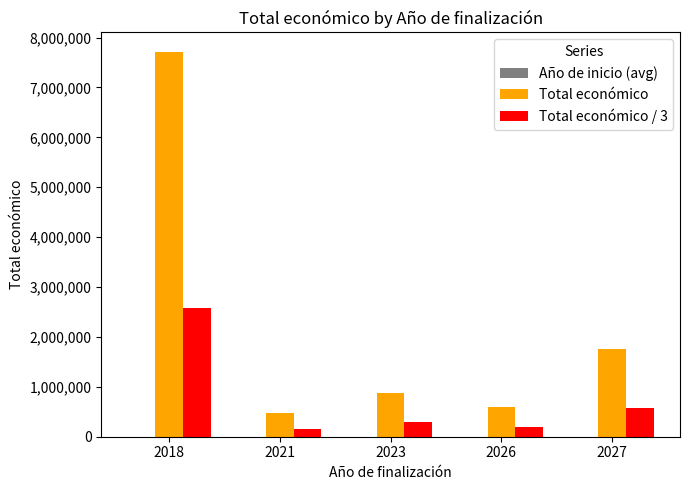

What is the average value of the Total económico / 3 series?

761551.7